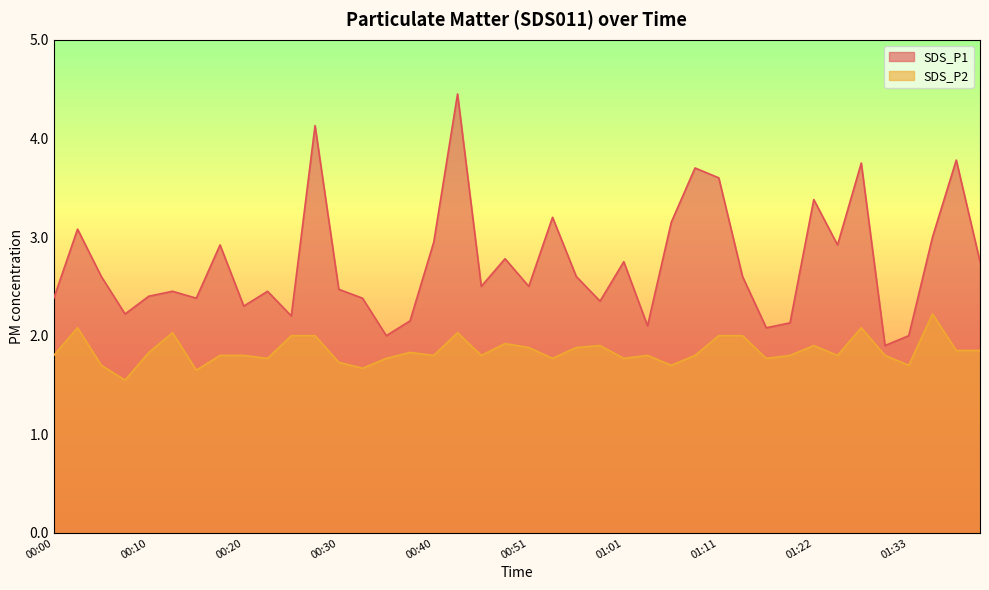

In SDS_P1, how many points are higher than both neighbors (excluding endpoints)?

13